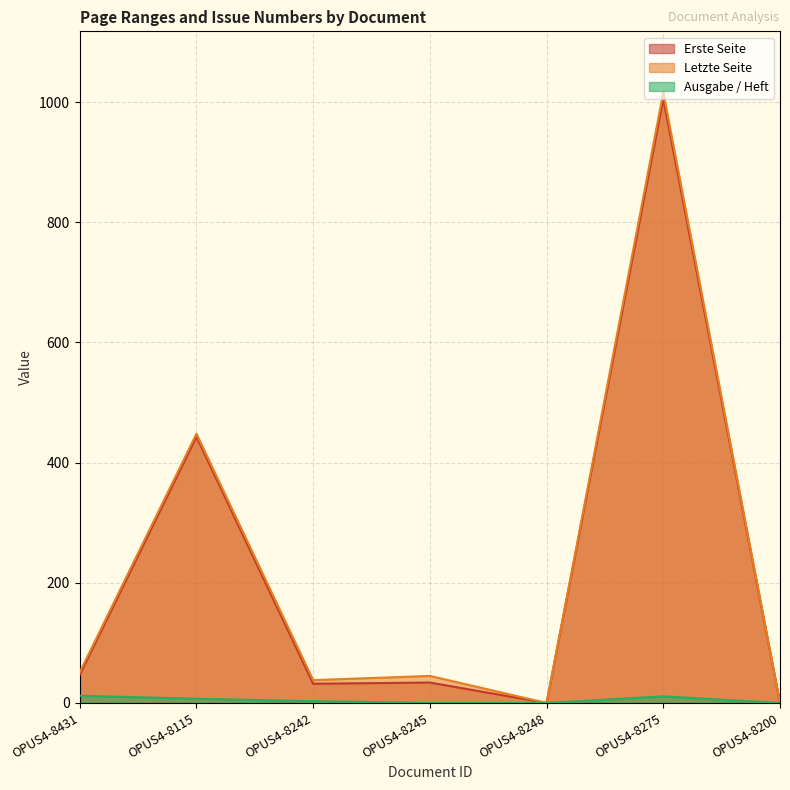

In Letzte Seite, how many points are higher than both neighbors (excluding endpoints)?

3